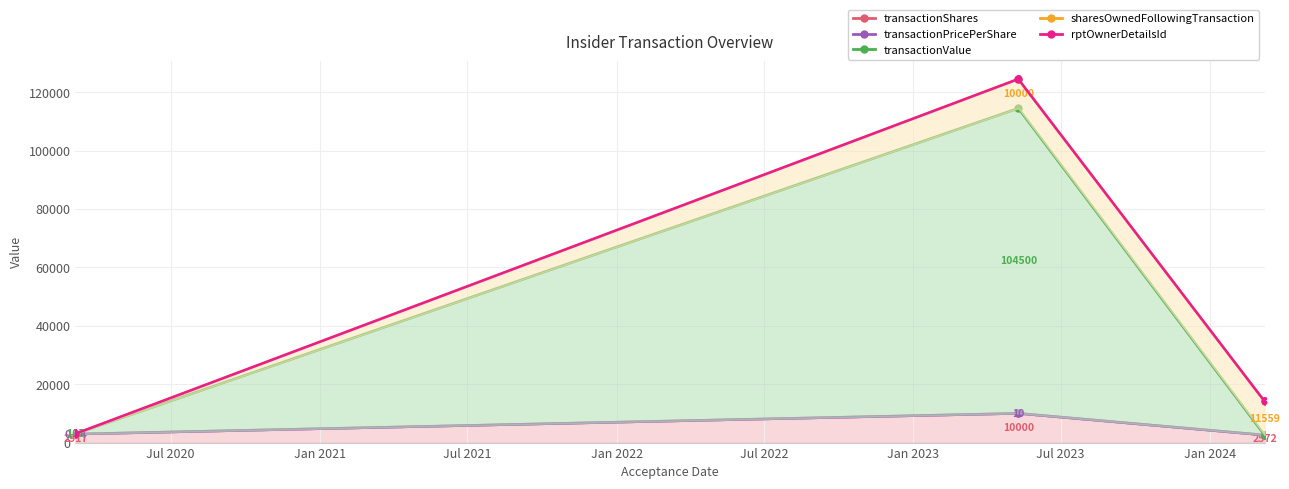

What is the greatest value displayed?

114510.4